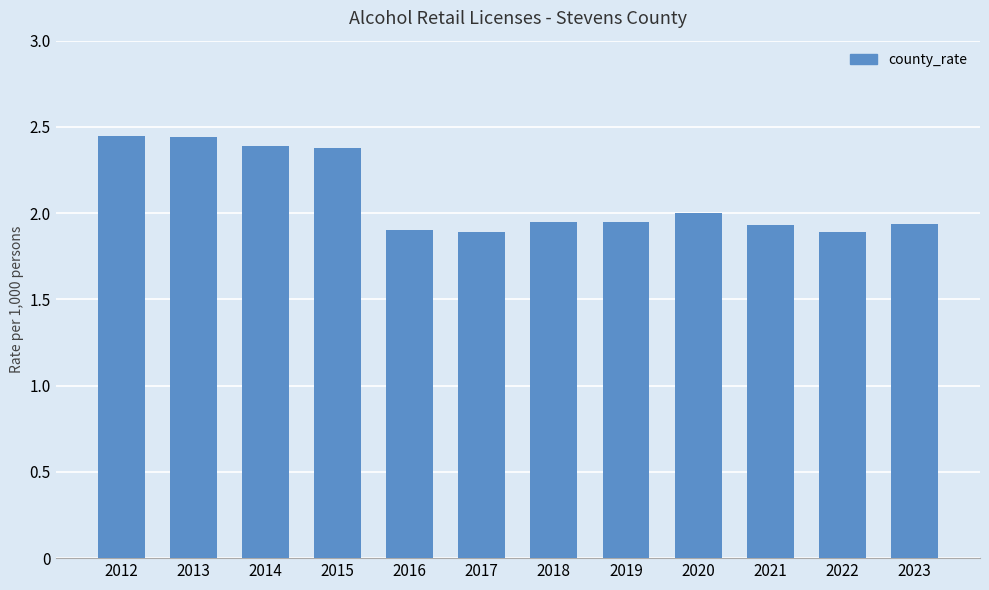

What is the value of the 9th bar from the left?

2.0